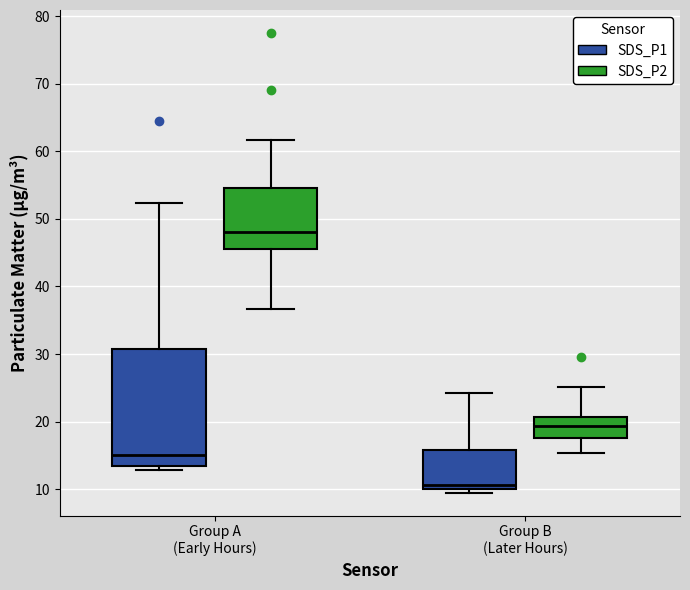

Which box has the lowest median line?

Group B (Later Hours) (SDS_P1)